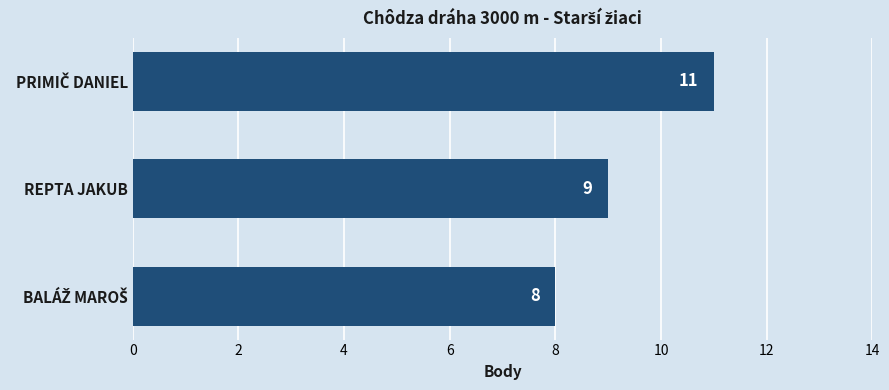

Where is the data nearest to the value 9?

REPTA JAKUB